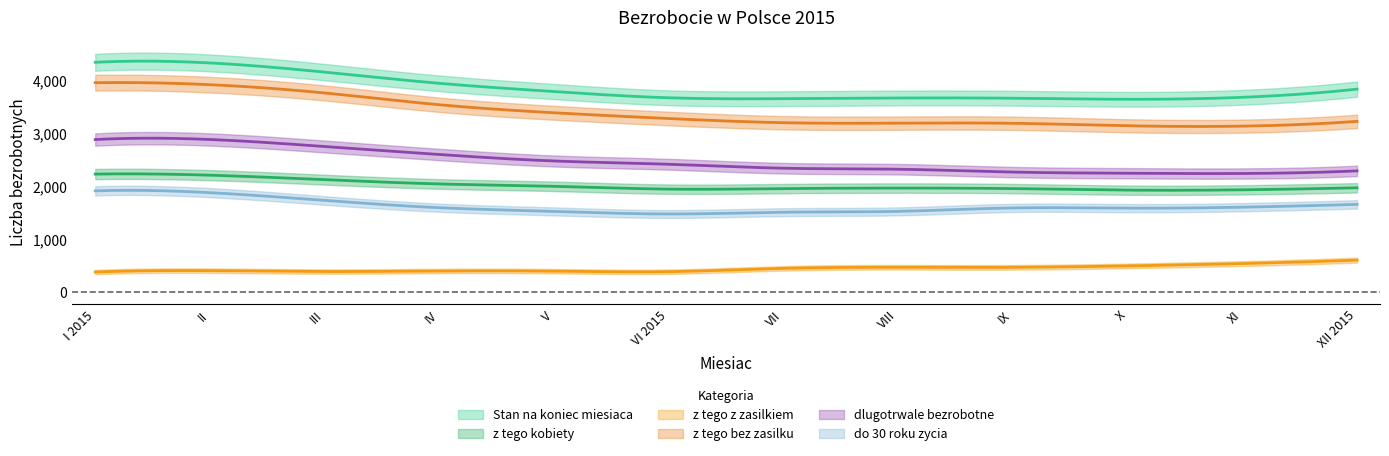

How many categories are shown in the chart?

12